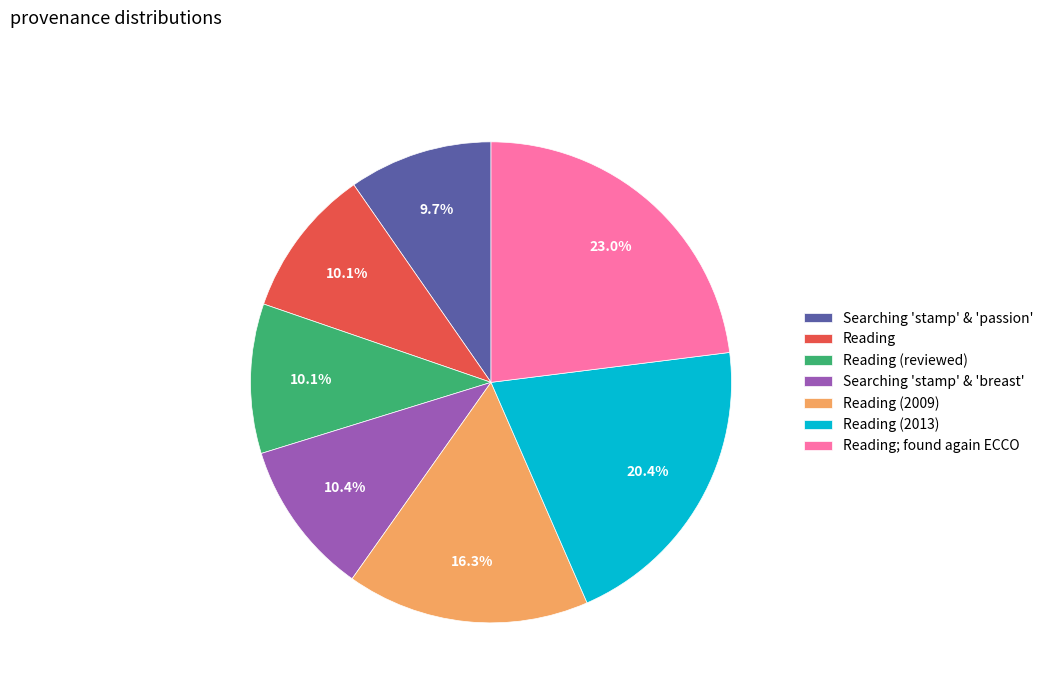

Is it true that Reading (reviewed) is 10% of the pie?

True